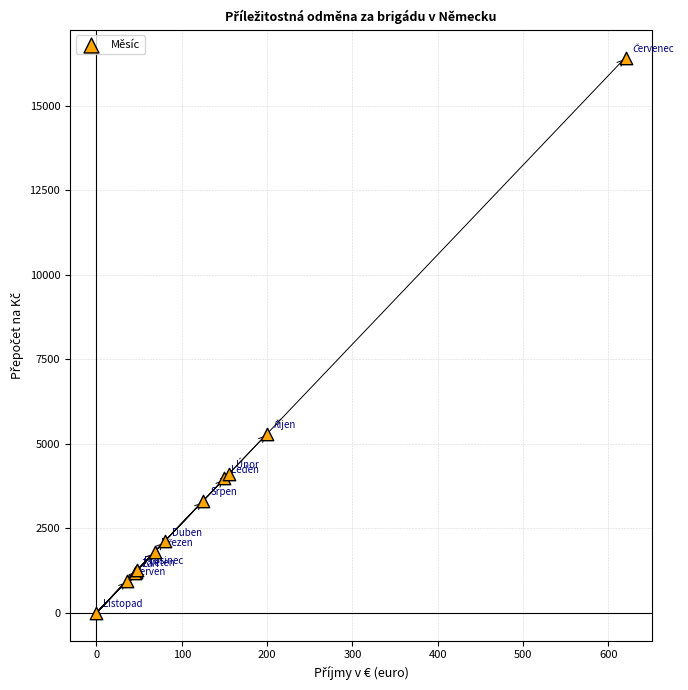

What Y value in the scatter plot is closest to 8215?

5300.0